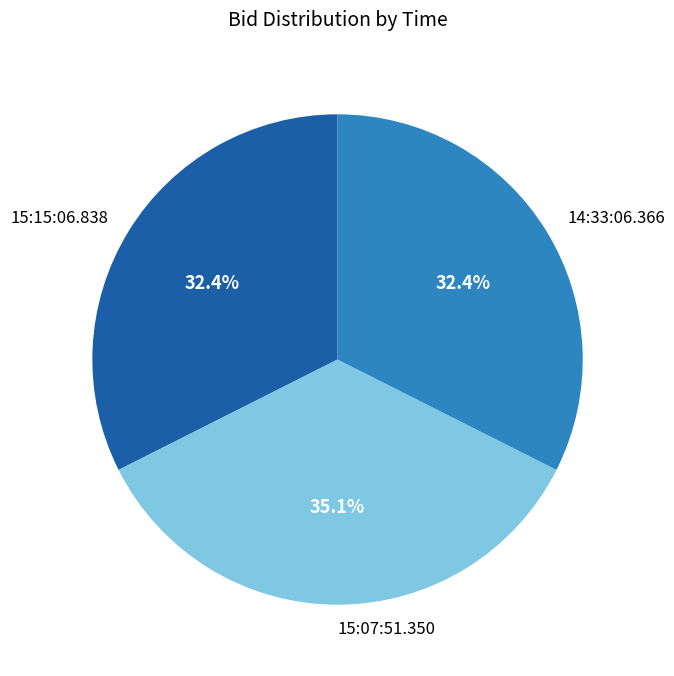

Is there any slice that represents more than half of the pie?

No